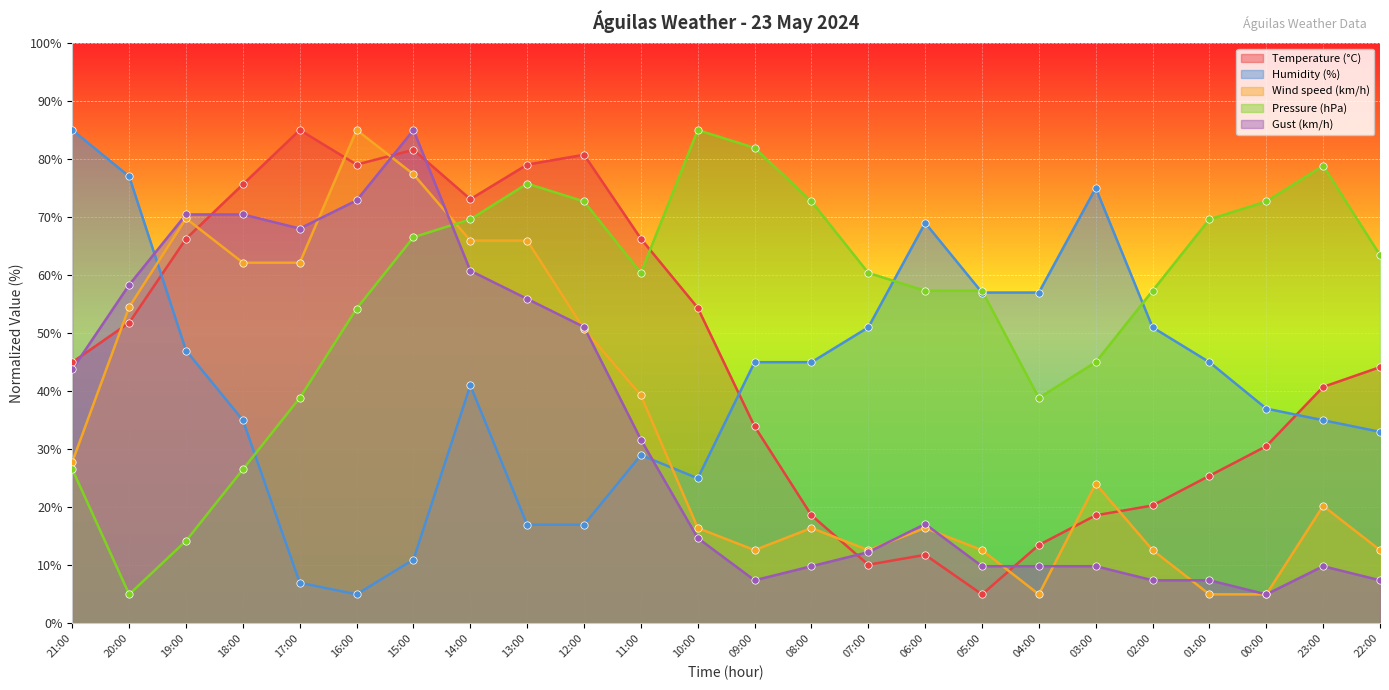

What is the total value across all series at 13:00?

293.7